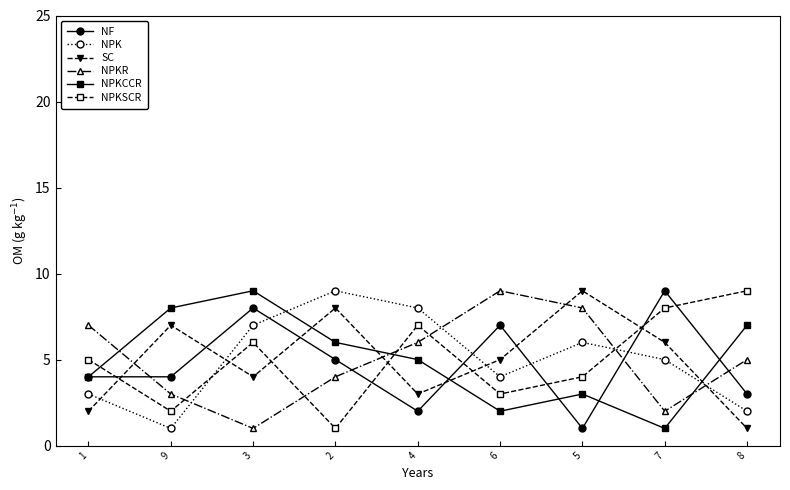

What is the total value across all series at 9?

25